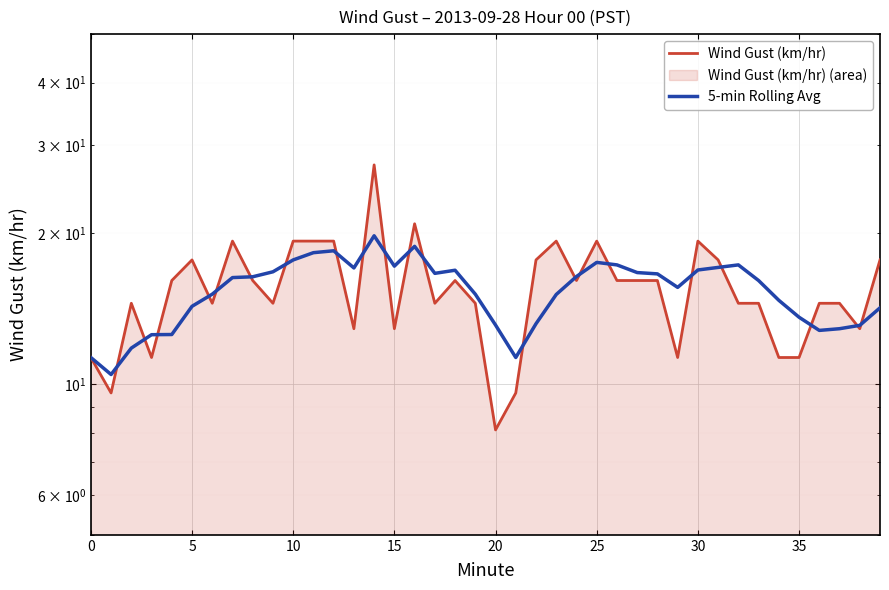

Rank the series at 12 from highest to lowest value.

Wind Gust (km/hr), 5-min Rolling Avg